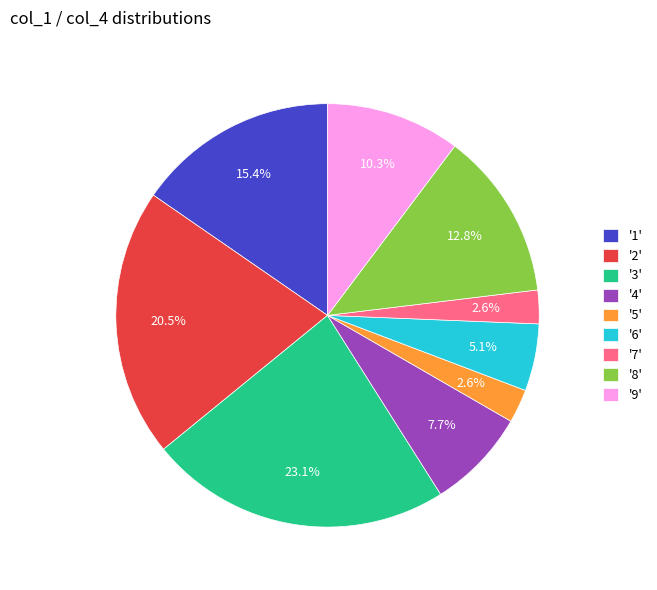

What percentage is NOT represented by '7'?

97.4%